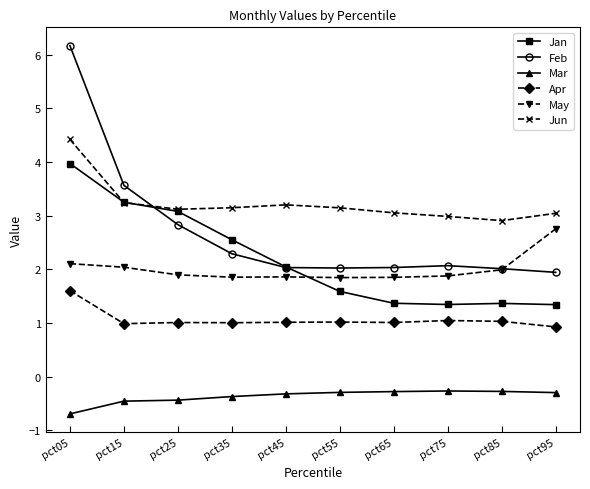

Is it true that Feb equals 3.0 at pct55?

False